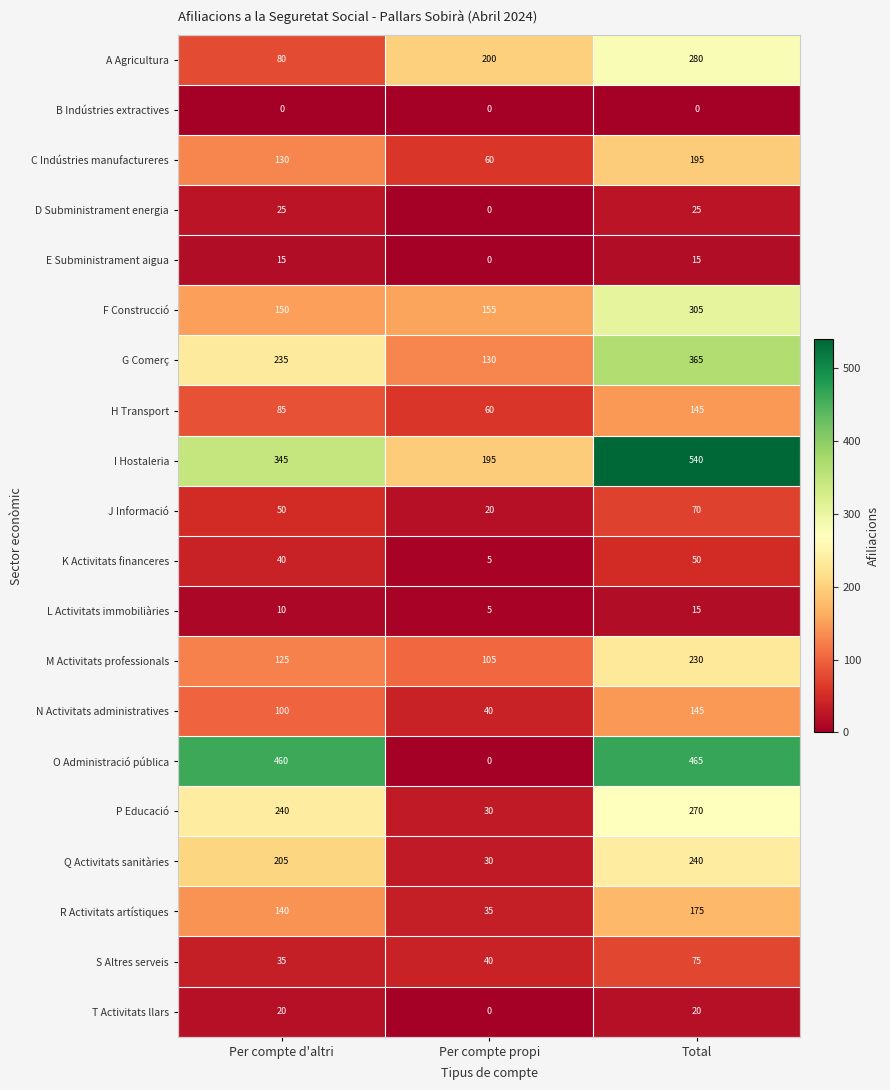

What is the difference between the maximum and minimum values in the M Activitats professionals series?

125